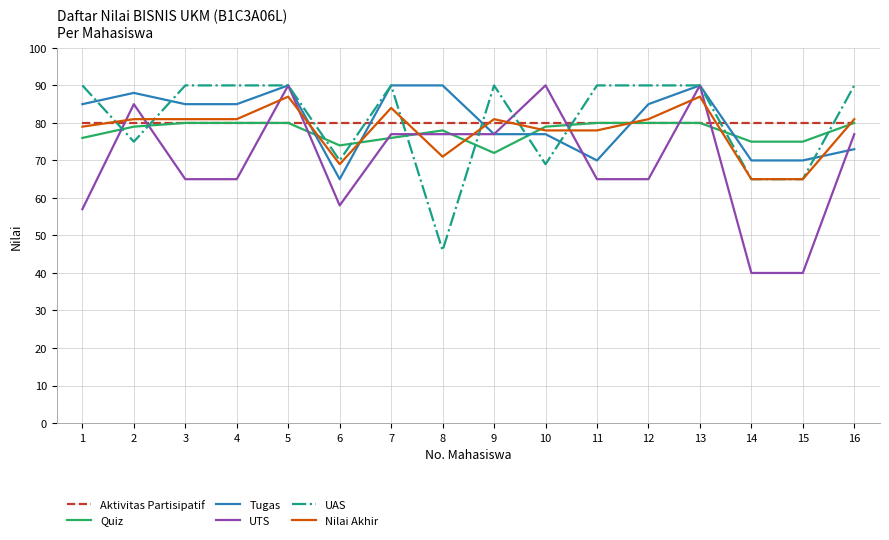

Is the value of Nilai Akhir at 15 greater than the value of Tugas at 16?

No